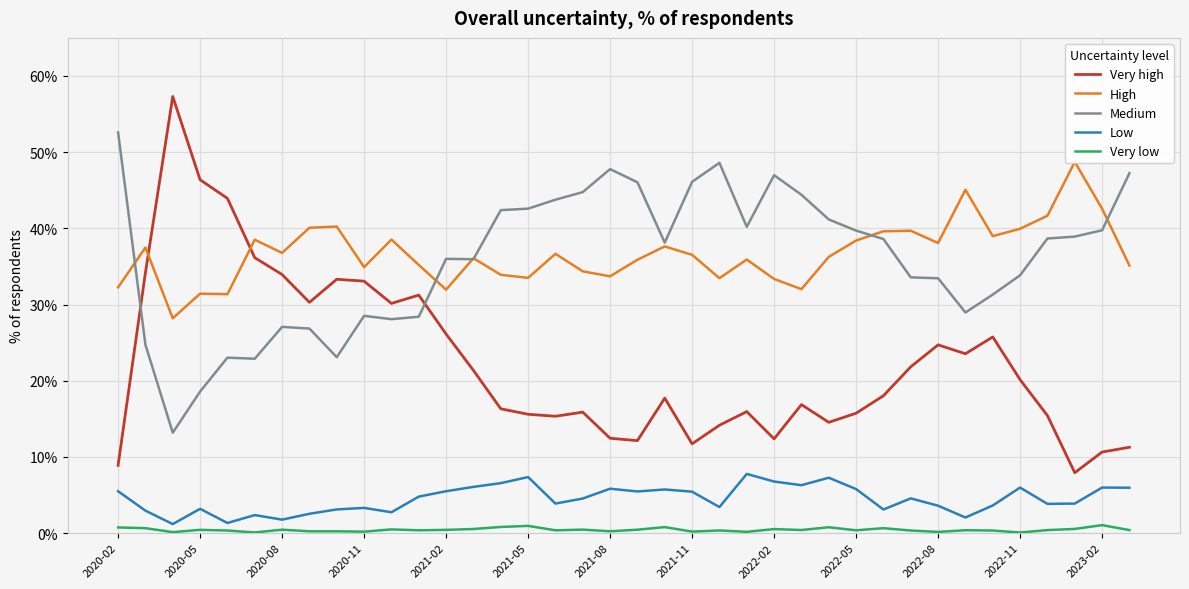

The value of Medium at 2022-08 is 59.7. True or false?

False